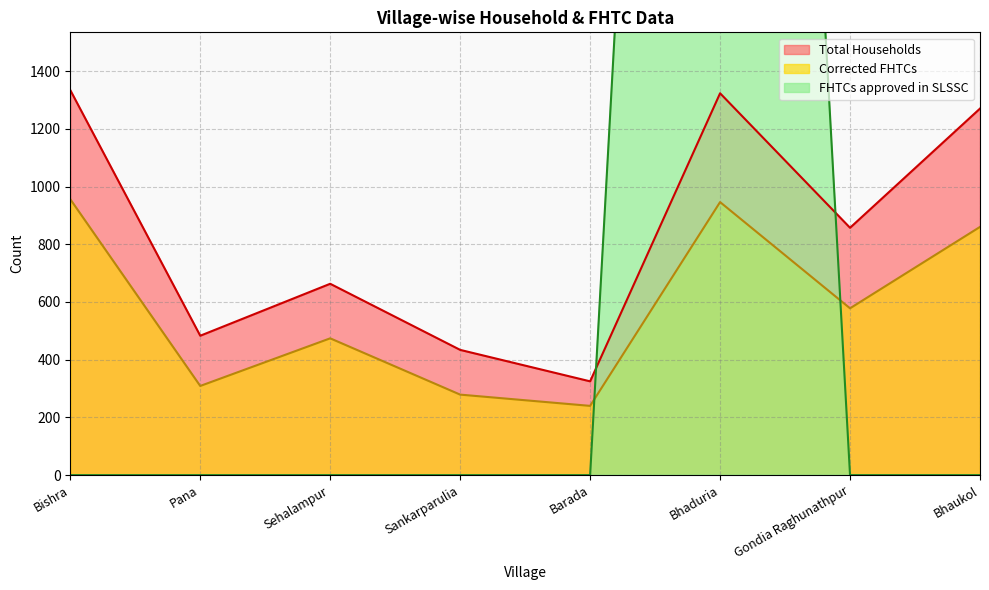

Which category has the highest value across all series?

Bhaduria